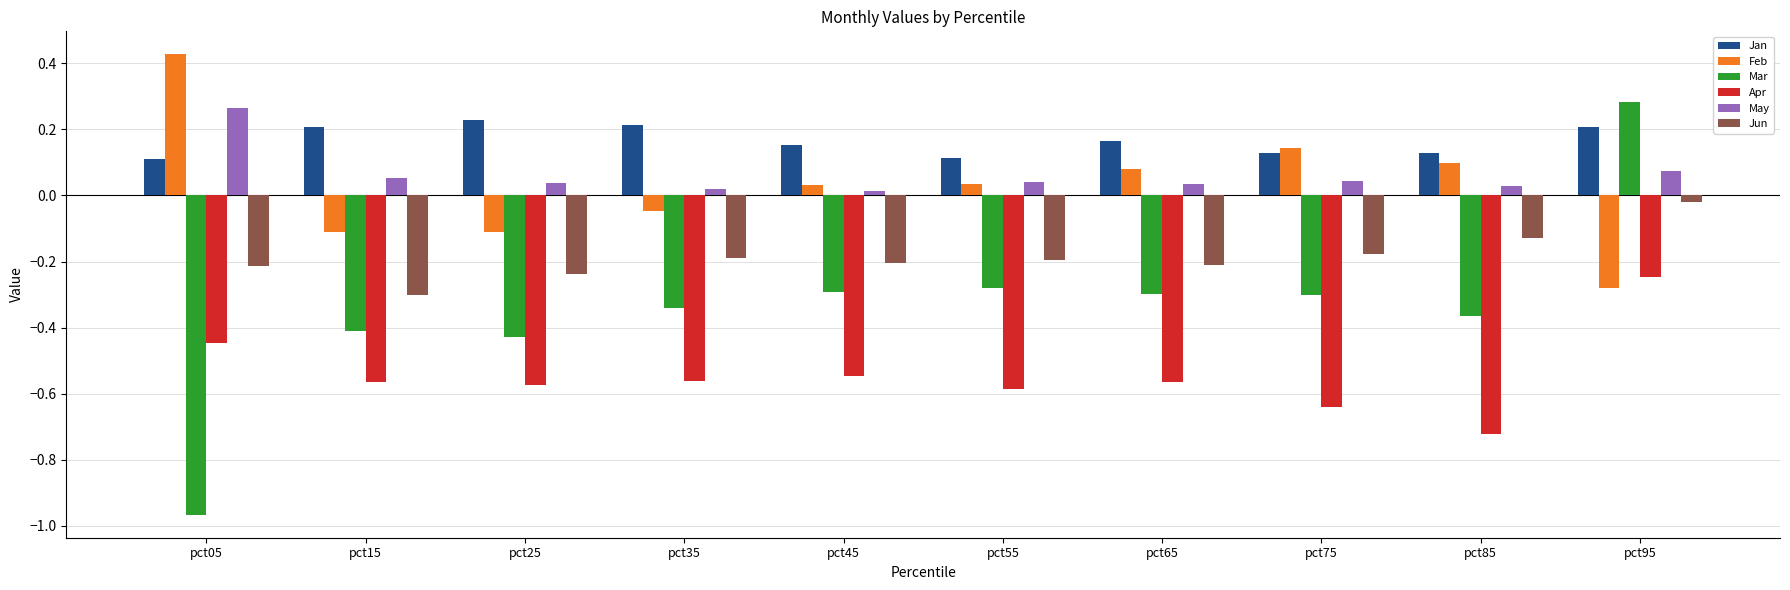

Rank the series at pct95 from highest to lowest value.

Mar, Jan, May, Jun, Apr, Feb